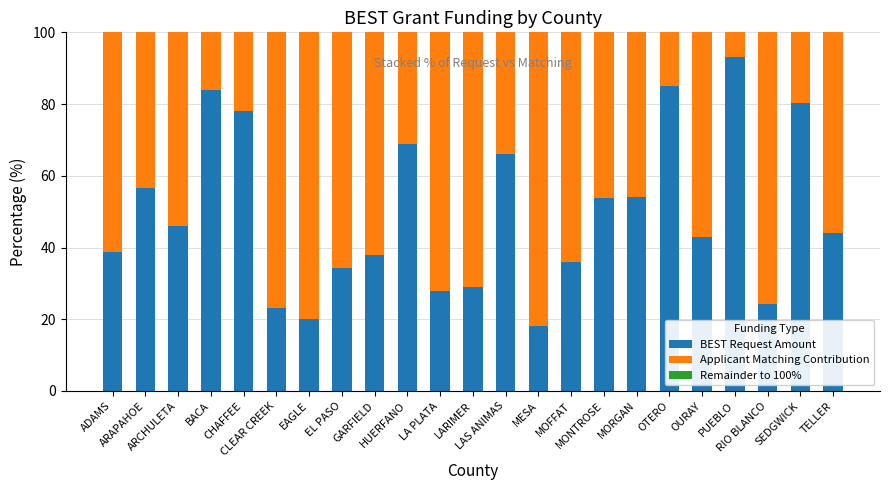

Rank the categories by Applicant Matching Contribution value from lowest to highest.

PUEBLO, OTERO, BACA, SEDGWICK, CHAFFEE, HUERFANO, LAS ANIMAS, ARAPAHOE, MORGAN, MONTROSE, ARCHULETA, TELLER, OURAY, ADAMS, GARFIELD, MOFFAT, EL PASO, LARIMER, LA PLATA, RIO BLANCO, CLEAR CREEK, EAGLE, MESA